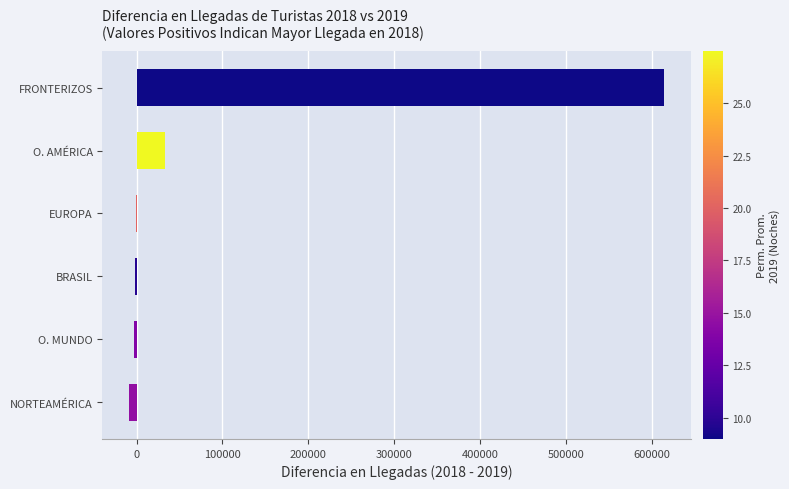

What is the sum of all values?

633655.0